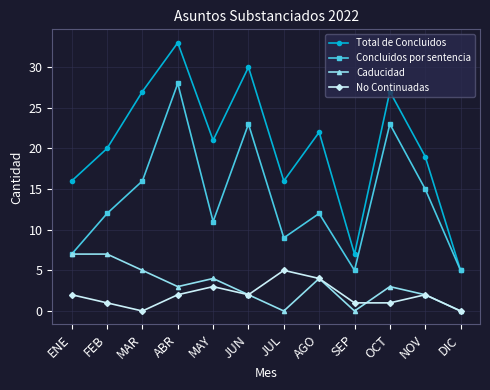

True or false: Concluidos por sentencia has more than 0 interior local peaks.

True